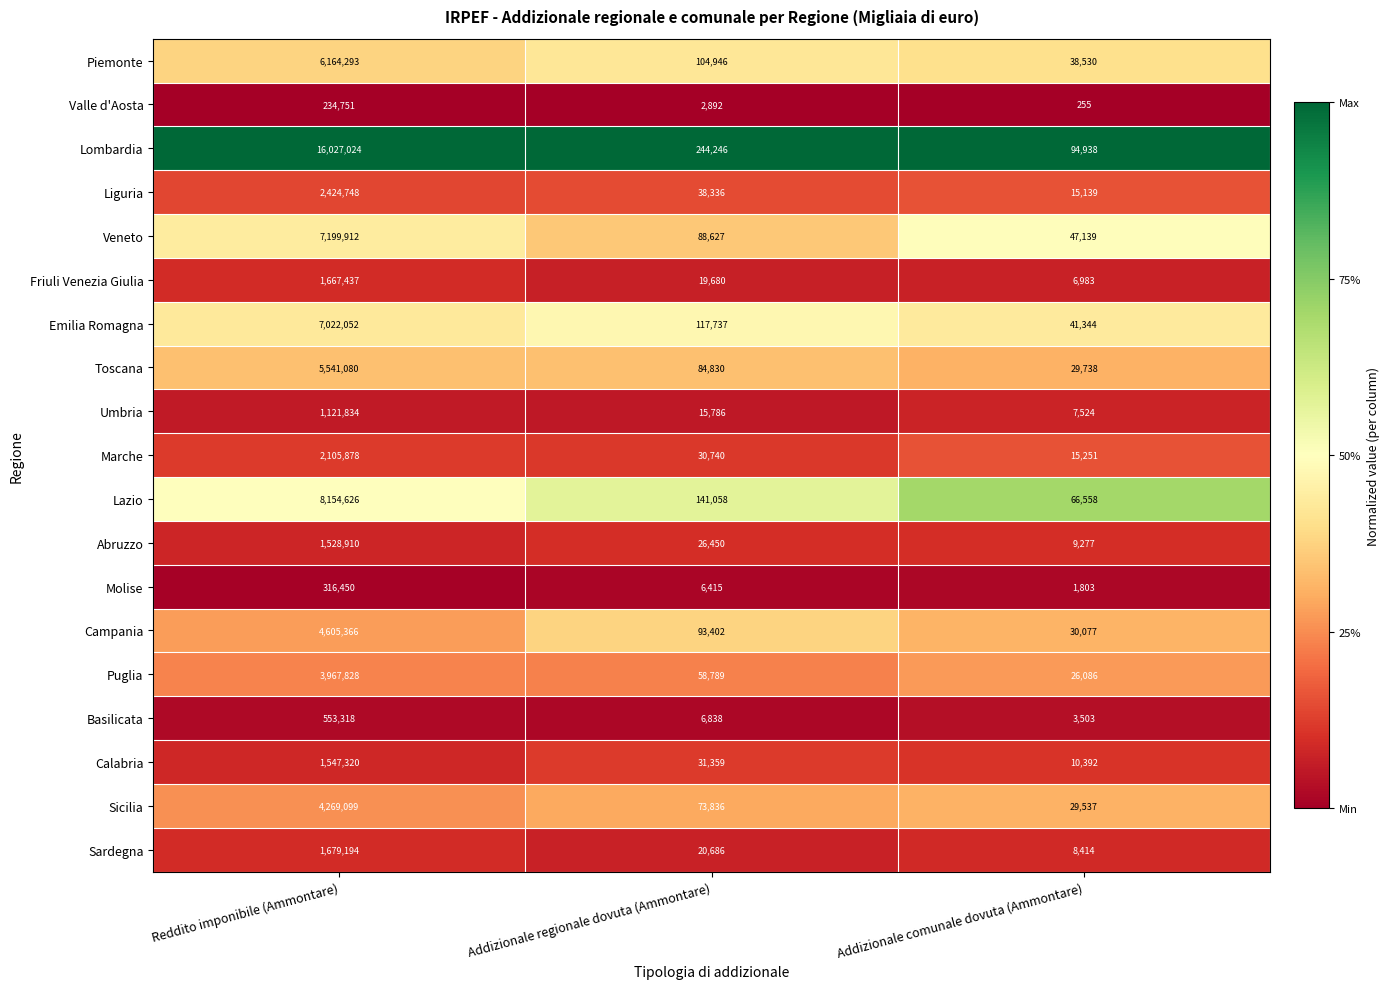

Which category has the highest value across all series?

Reddito imponibile (Ammontare)